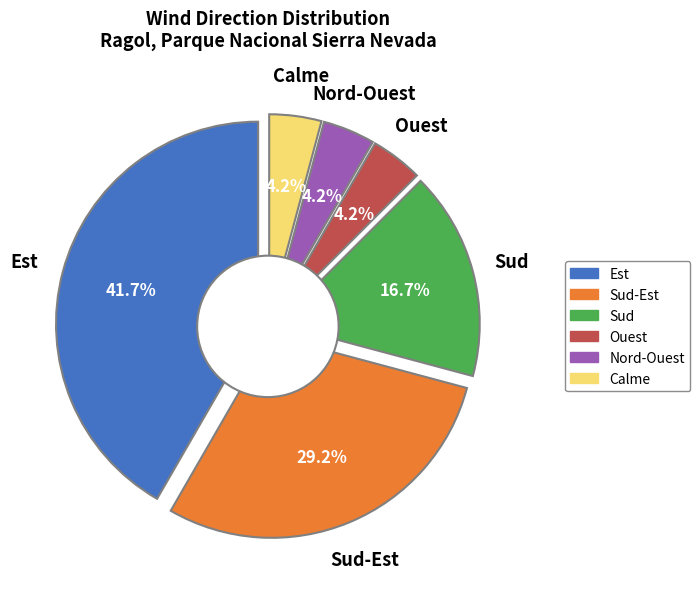

Do Ouest and Nord-Ouest together represent more than half of the pie?

No